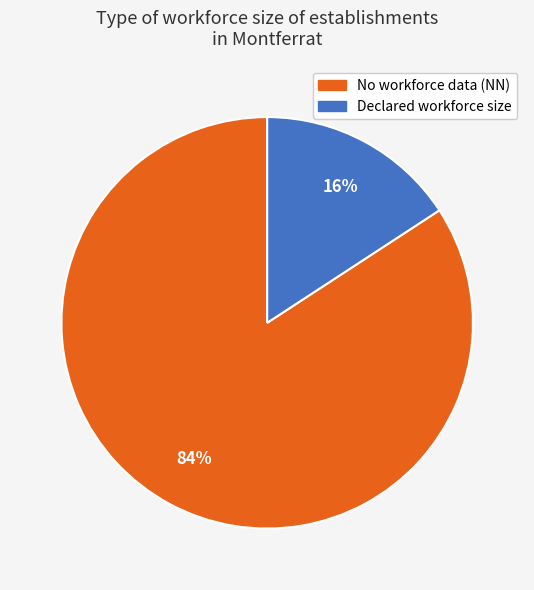

To the nearest percent, what is the average slice percentage?

50%